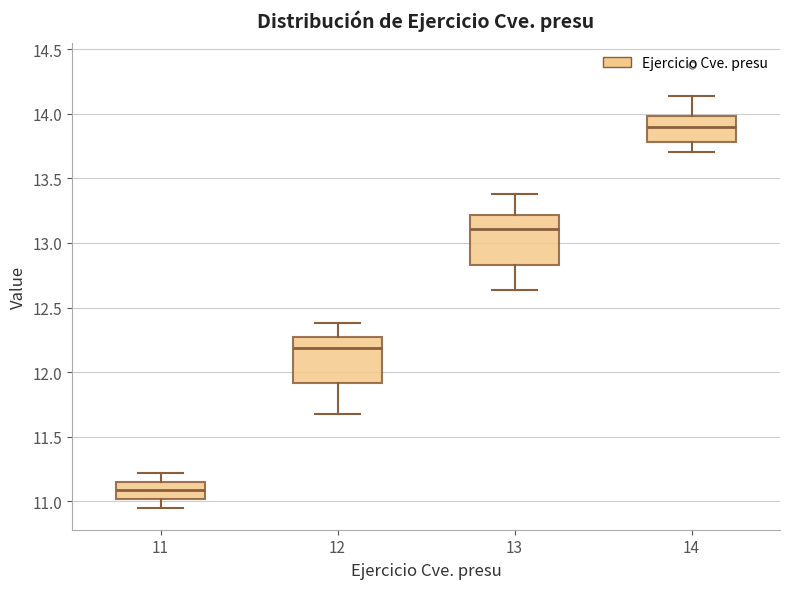

Which box's median line is the highest?

14